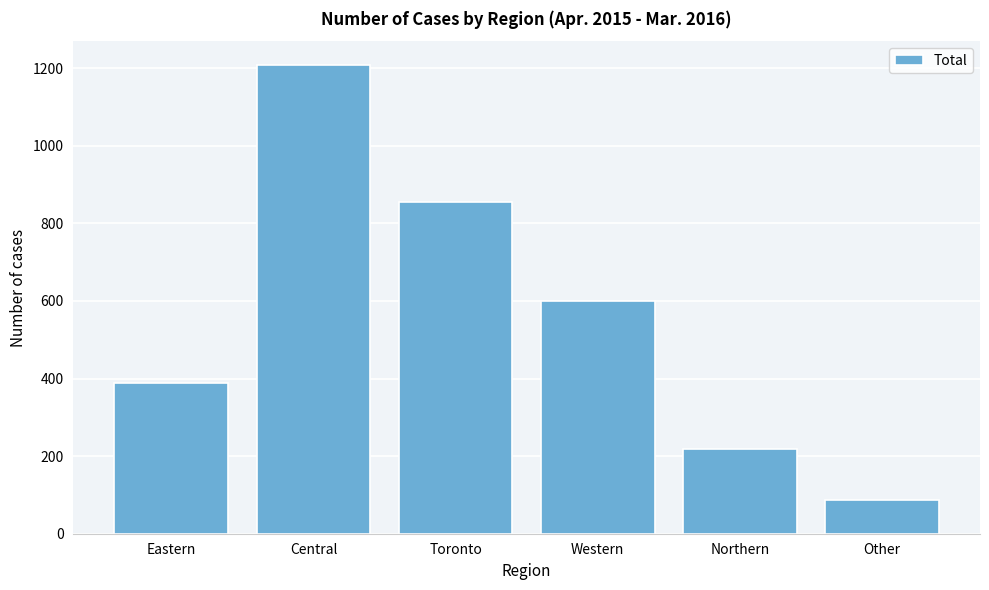

Reading right to left, list all the values displayed in this chart.

87	219	599	855	1209	388